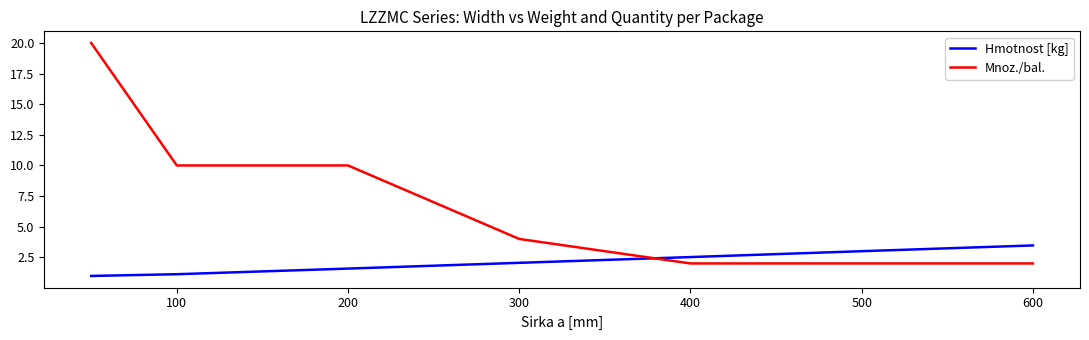

What is the difference between the maximum and minimum values in the Hmotnost [kg] series?

2.5